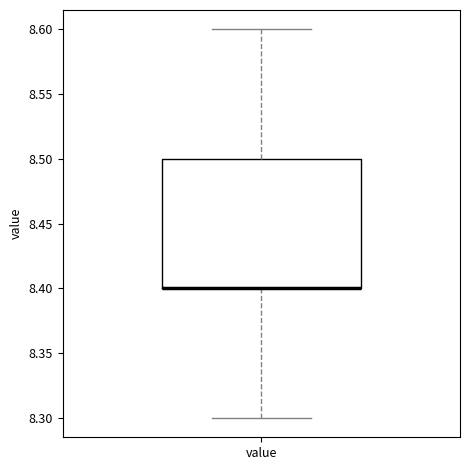

Transcribe this box plot: give where the median line is, the range the box spans, and where the two whiskers end, as read against the y-axis. The values are not printed on the chart, so give them approximately, as read against the axis.

median 8.4 (drawn on the box's lower edge), box 8.4 to 8.5, whiskers 8.3 to 8.6